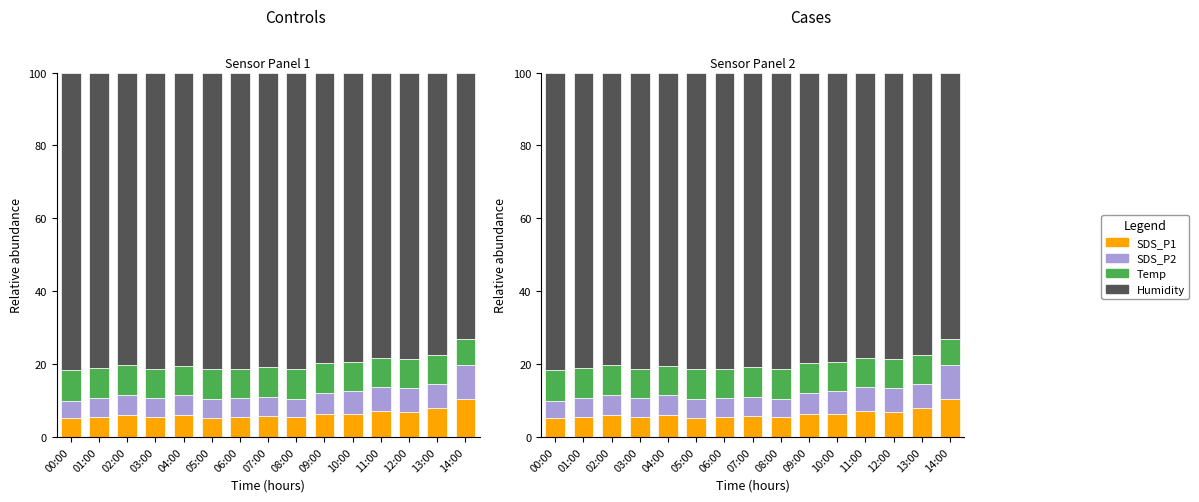

Reading left to right, what are all the values shown in this chart?

SDS_P1: 00:00=5.1	01:00=5.5	02:00=6.1	03:00=5.5	04:00=5.9	05:00=5.3	06:00=5.5	07:00=5.7	08:00=5.5	09:00=6.2	10:00=6.4	11:00=7.1	12:00=6.9	13:00=7.9	14:00=10.3
SDS_P2: 00:00=4.9	01:00=5.3	02:00=5.6	03:00=5.2	04:00=5.5	05:00=5.1	06:00=5.1	07:00=5.2	08:00=5.0	09:00=5.9	10:00=6.1	11:00=6.7	12:00=6.5	13:00=6.8	14:00=9.4
Temp: 00:00=8.4	01:00=8.2	02:00=8.0	03:00=8.1	04:00=8.0	05:00=8.1	06:00=8.1	07:00=8.2	08:00=8.2	09:00=8.1	10:00=8.1	11:00=8.0	12:00=8.0	13:00=7.9	14:00=7.2
Humidity: 00:00=81.6	01:00=81.0	02:00=80.3	03:00=81.2	04:00=80.6	05:00=81.4	06:00=81.3	07:00=80.9	08:00=81.3	09:00=79.7	10:00=79.4	11:00=78.2	12:00=78.5	13:00=77.4	14:00=73.1